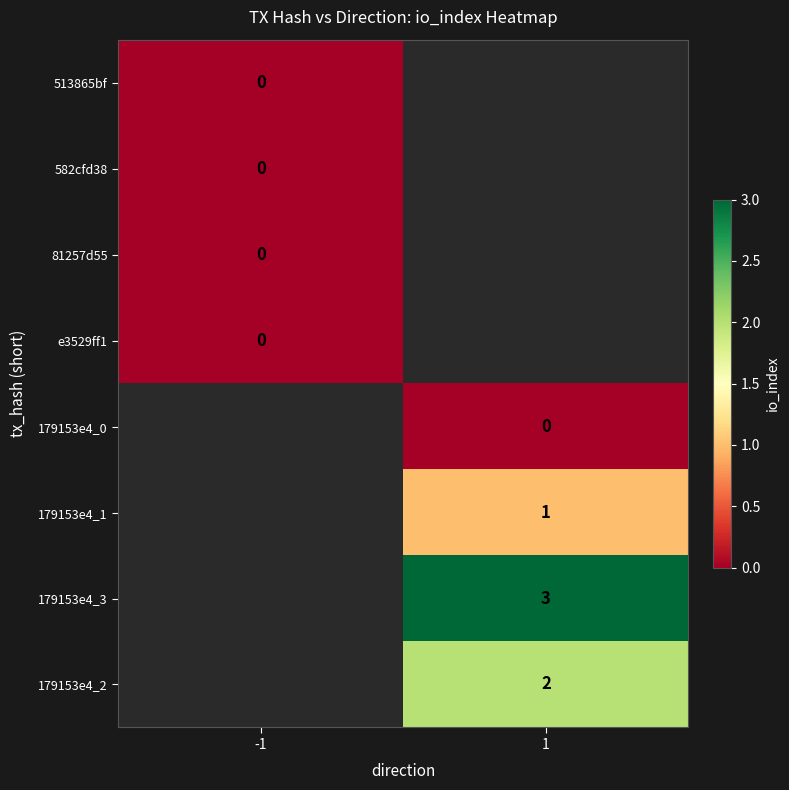

True or false: 179153e4_1 has a value of 1 at 1.

True